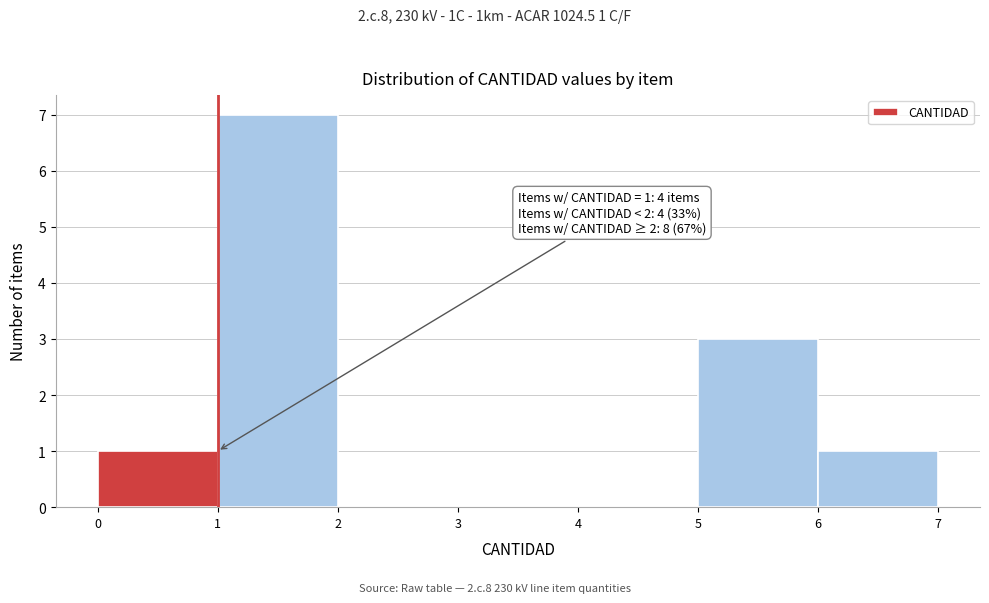

Which range on the x-axis has the tallest bar?

1 to 2